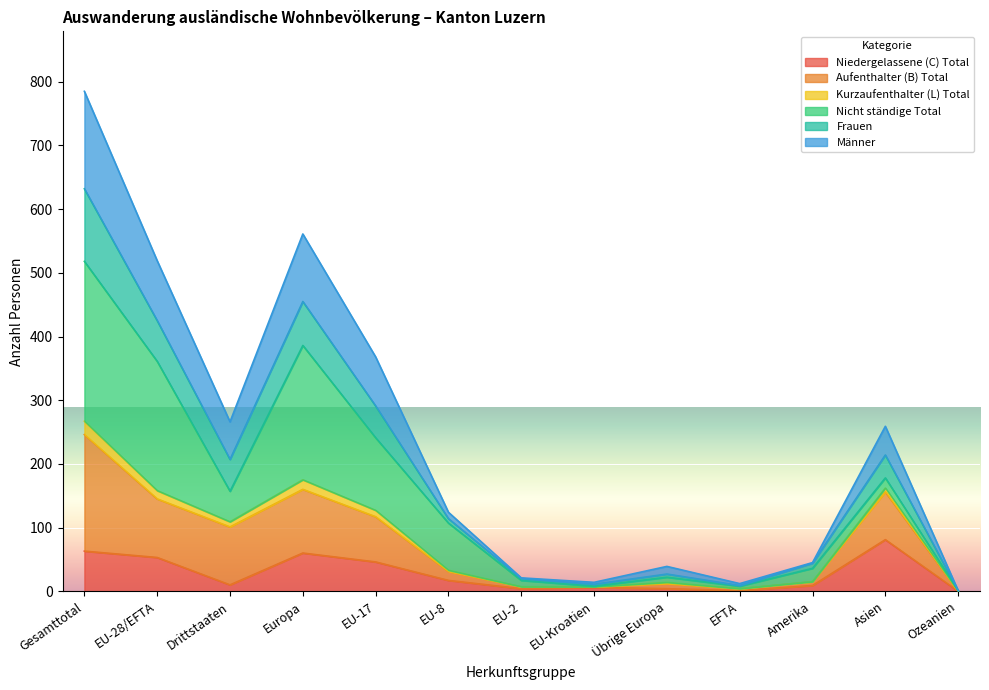

Does the chart display data point markers on the line(s)?

No